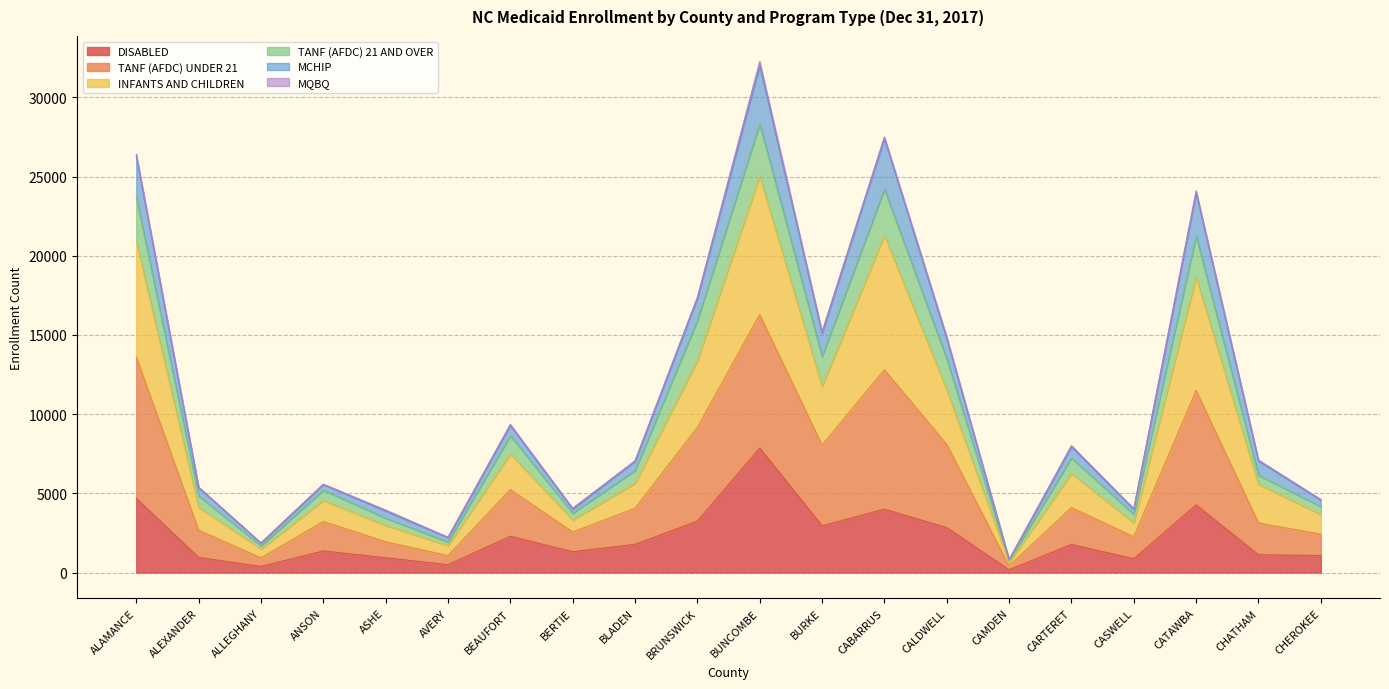

Is it true that DISABLED equals 1778 at BLADEN?

True